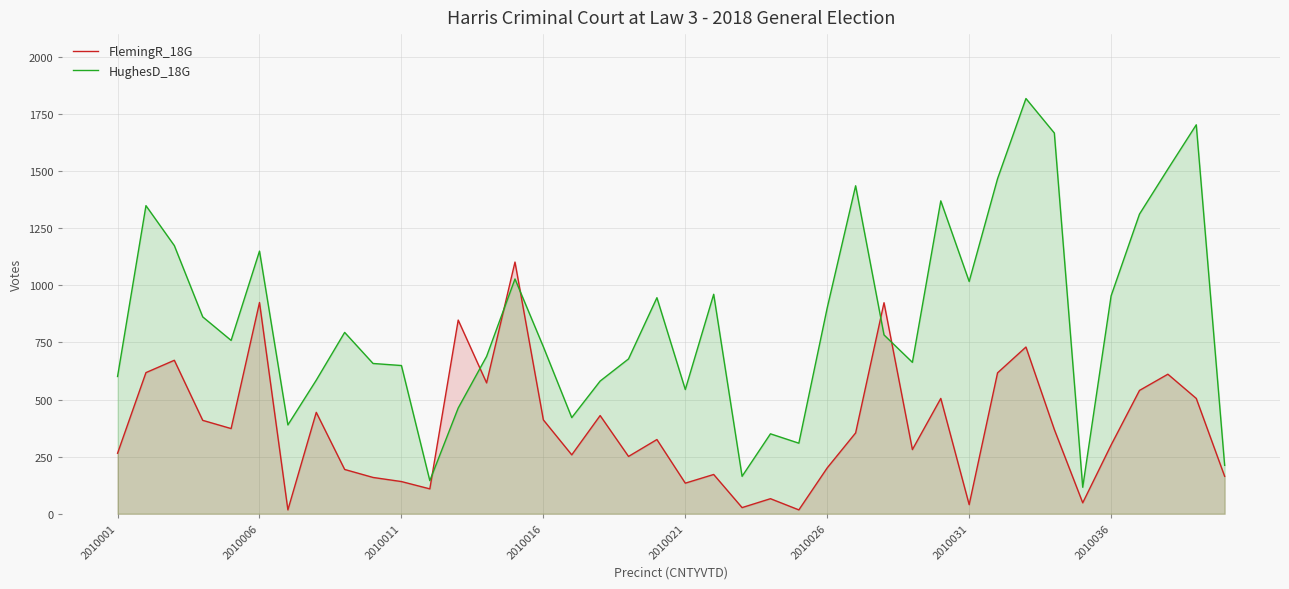

What is the difference between the second highest and minimum values in the FlemingR_18G series?

908